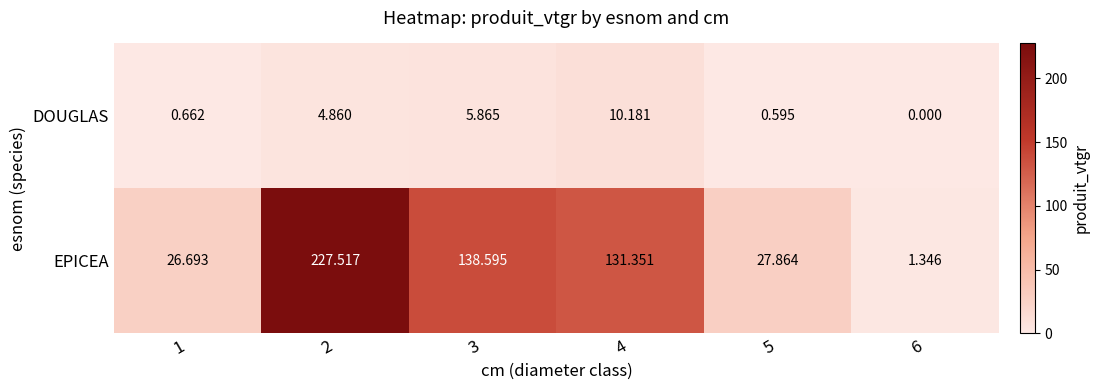

Rank the series at 5 from highest to lowest value.

EPICEA, DOUGLAS